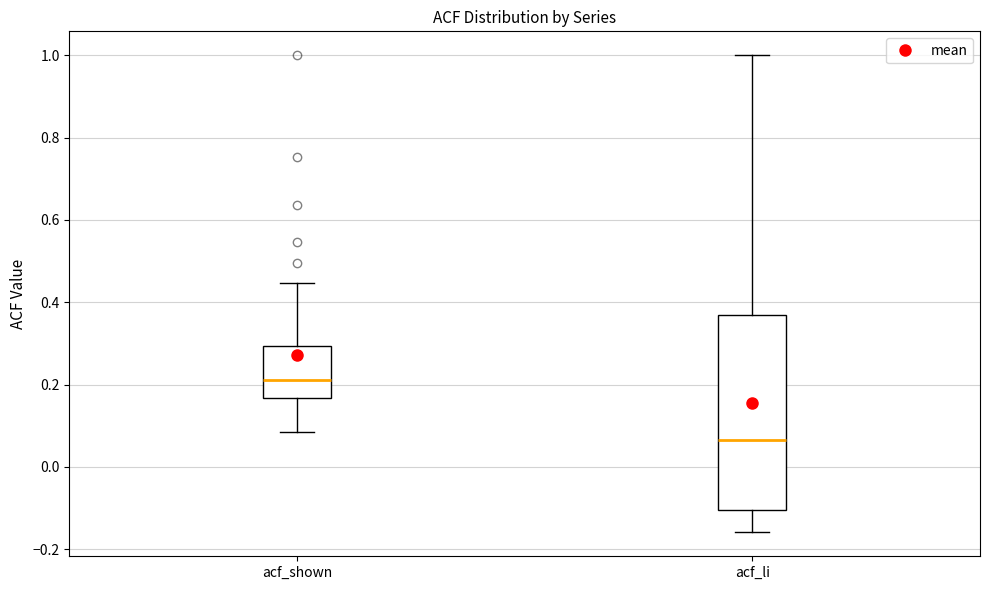

Which box's median line is the highest?

acf_shown